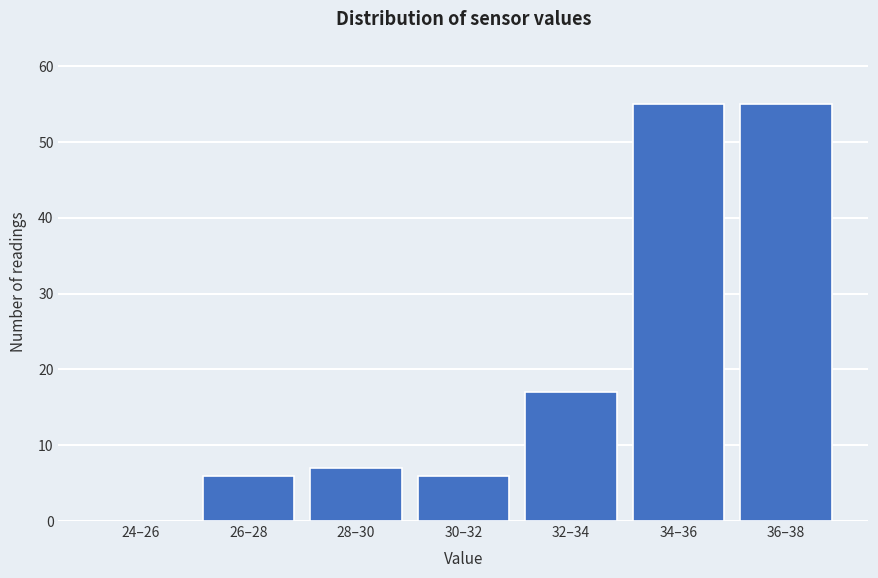

Reading left to right, extract all data points from this chart.

24–26=0	26–28=6	28–30=7	30–32=6	32–34=17	34–36=55	36–38=55